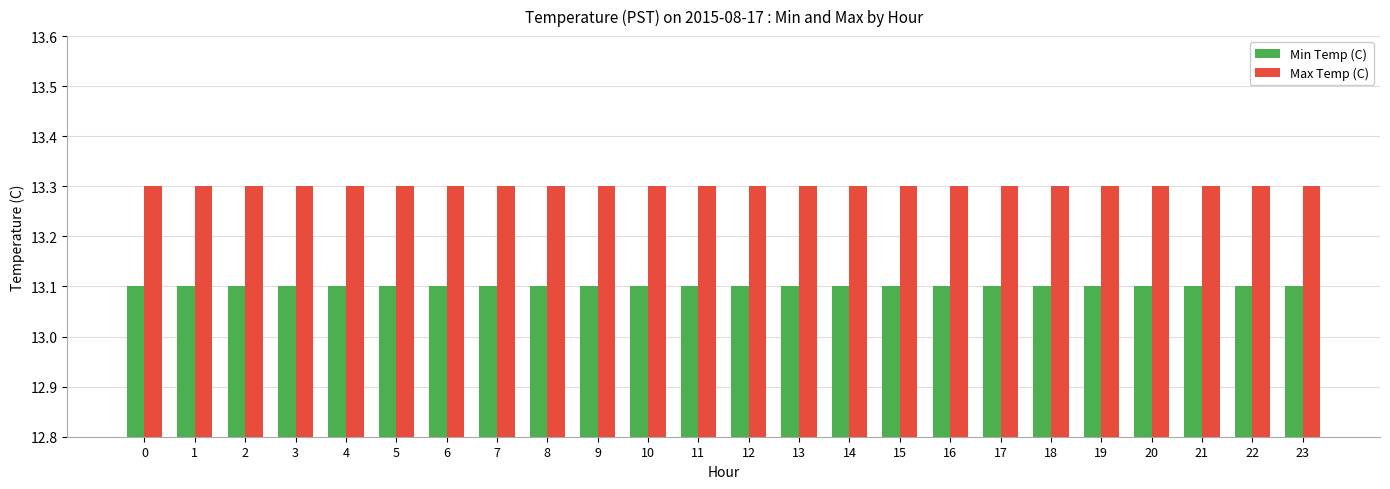

What is the value of the Max Temp (C) bar at the 5th from the left?

13.3